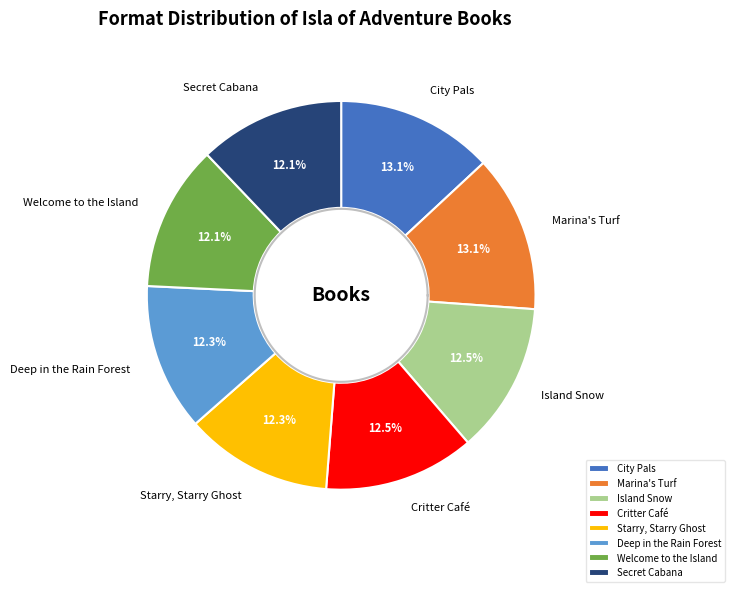

Does Welcome to the Island represent more than half of the total?

No